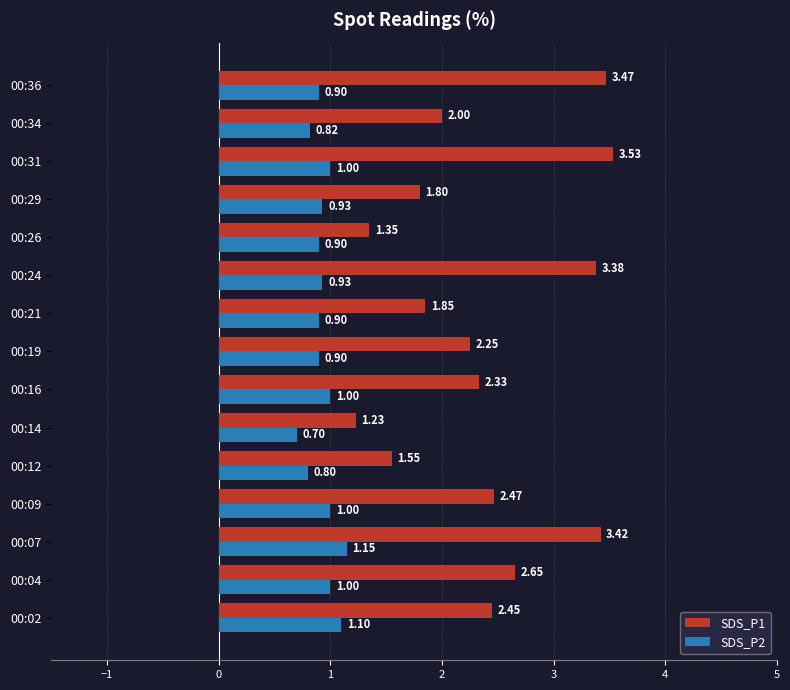

Which series has the largest total across all categories?

SDS_P1